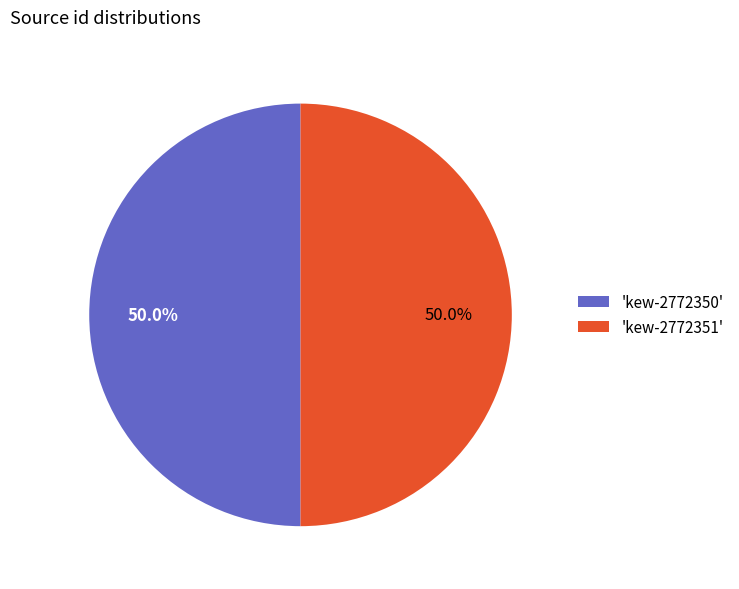

What is the total percentage of 'kew-2772351' and 'kew-2772350'?

100.0%